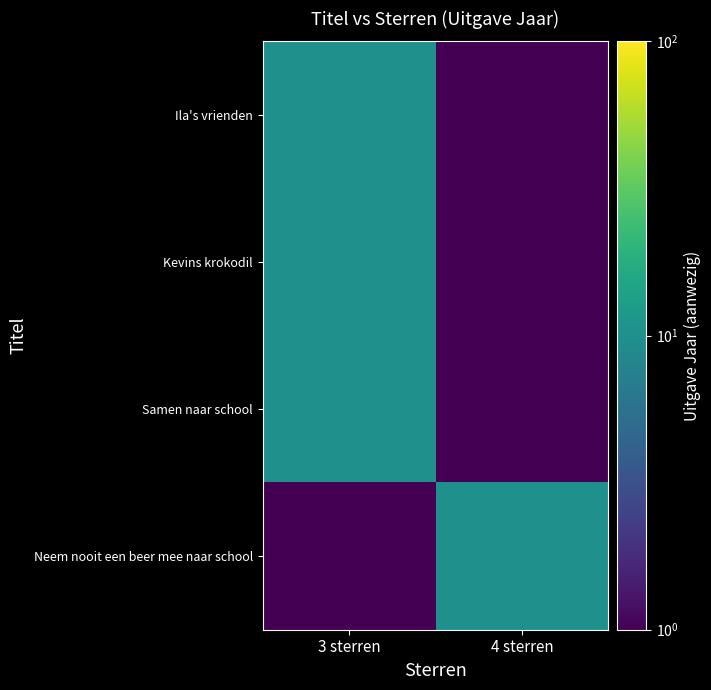

What is the greatest value displayed?

10.0